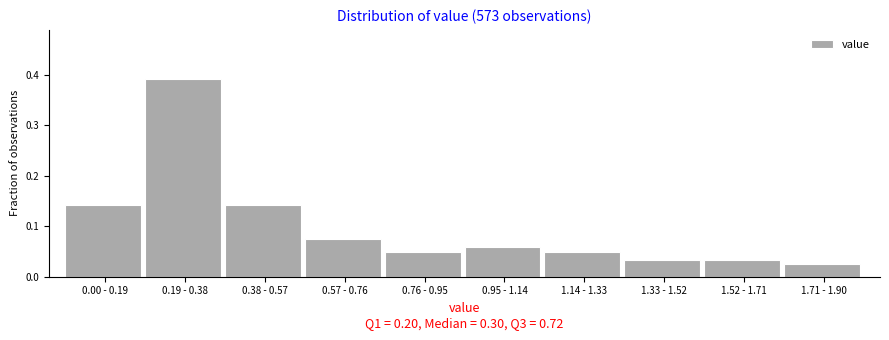

Between 1.14 - 1.33 and 0.38 - 0.57, which is larger?

0.38 - 0.57